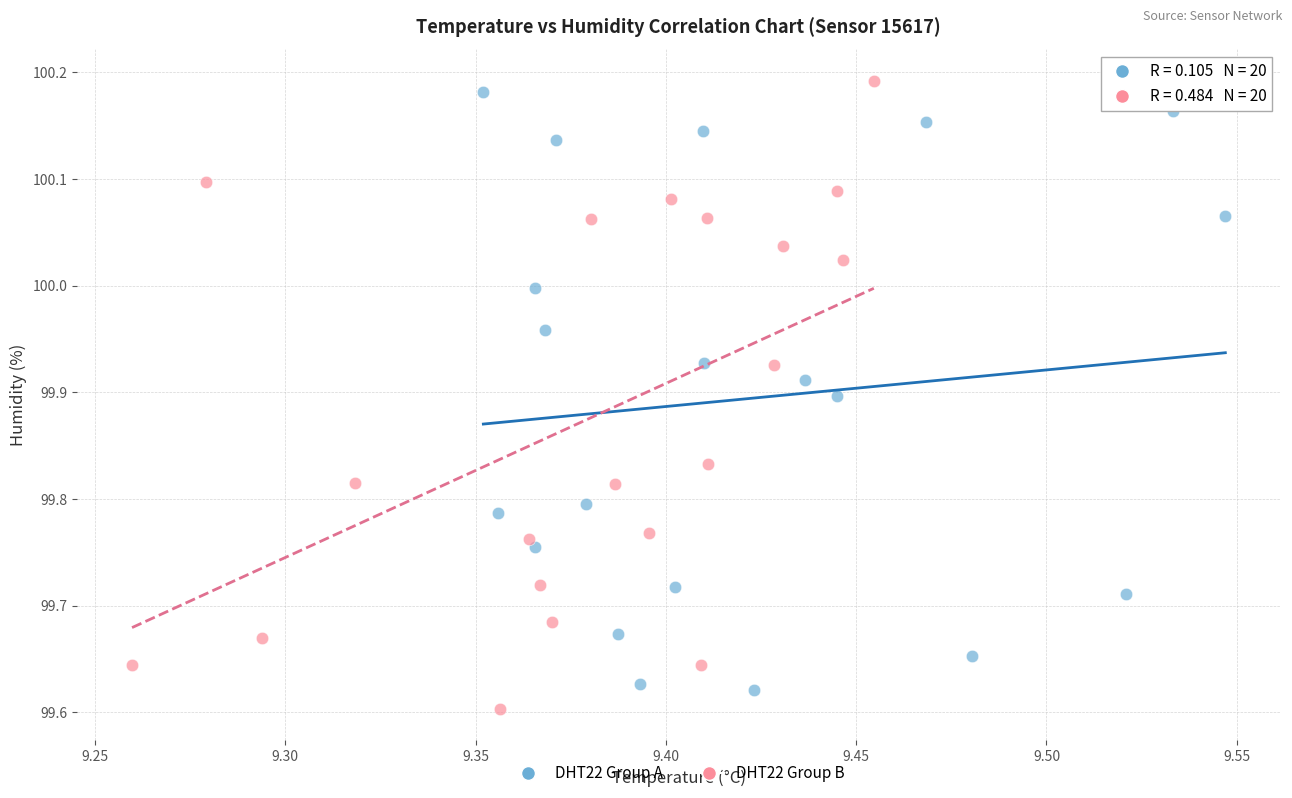

Which series has the widest spread of Y values?

DHT22 Group B